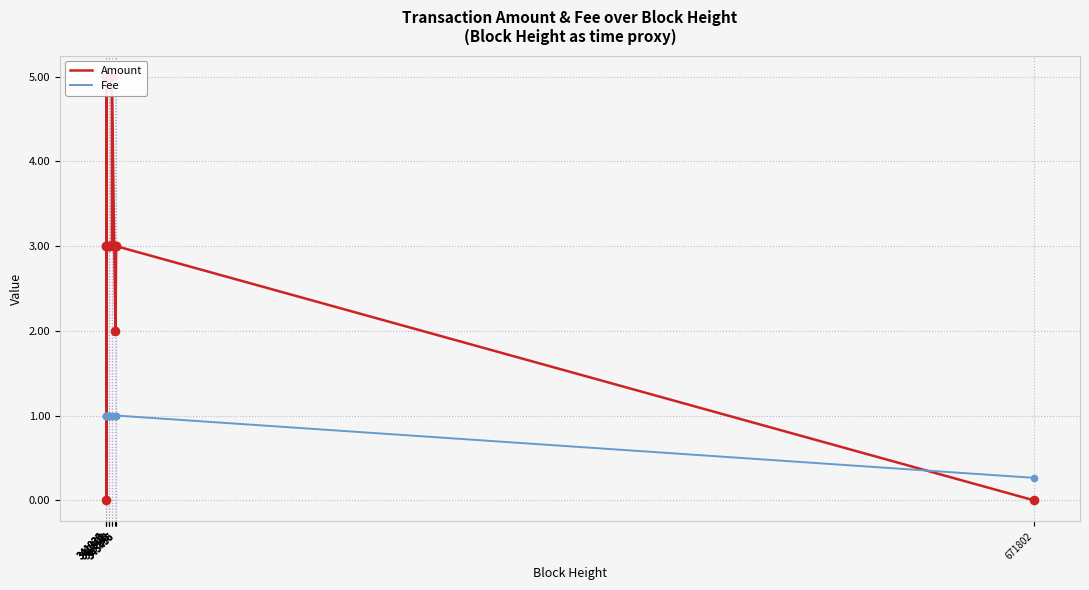

What are all the series names shown in the legend?

Amount, Fee